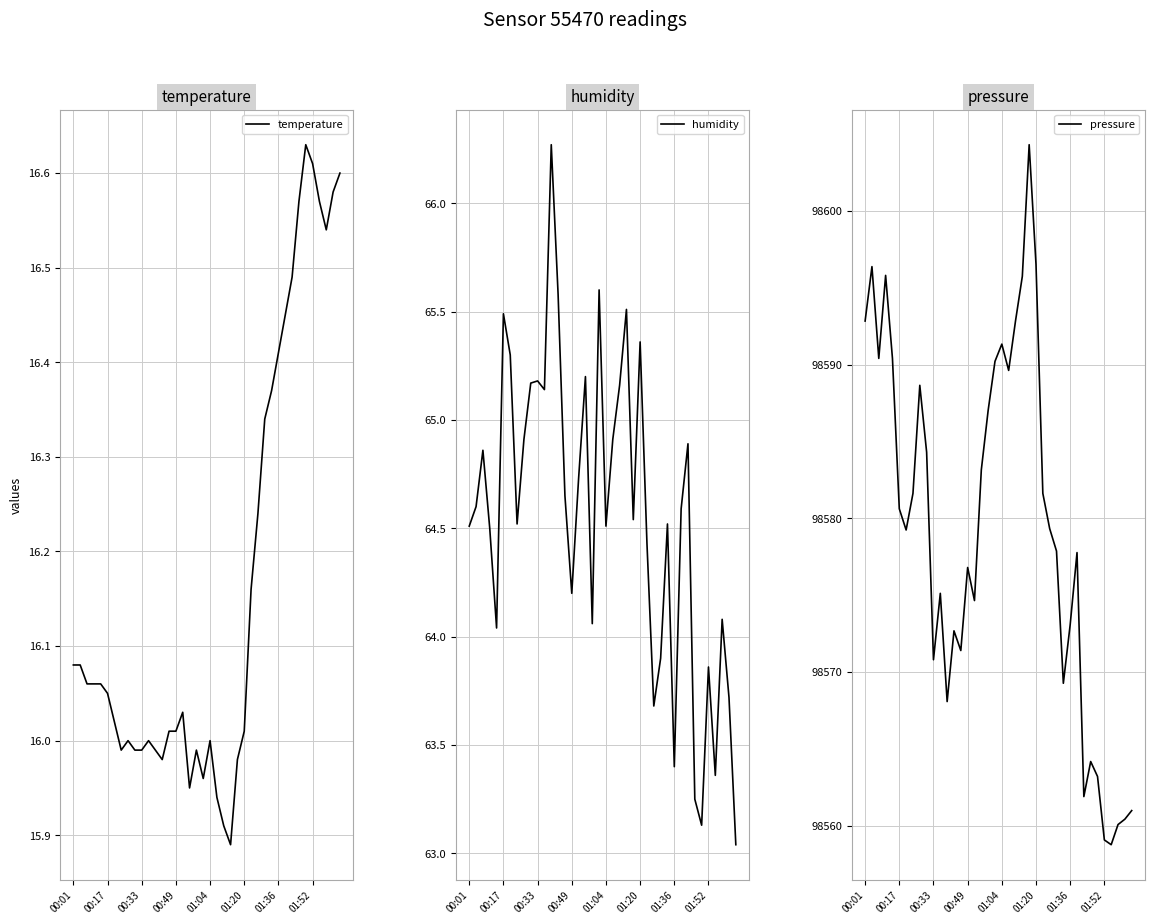

Reading left to right, what are all the values shown in this chart?

temperature: 16.1	16.1	16.1	16.1	16.1	16.1	16.0	16.0	16.0	16.0	16.0	16.0	16.0	16.0	16.0	16.0	16.0	15.9	16.0	16.0	16.0	15.9	15.9	15.9	16.0	16.0	16.2	16.2	16.3	16.4	16.4	16.4	16.5	16.6	16.6	16.6	16.6	16.5	16.6	16.6
humidity: 64.5	64.6	64.9	64.5	64.0	65.5	65.3	64.5	64.9	65.2	65.2	65.1	66.3	65.6	64.7	64.2	64.7	65.2	64.1	65.6	64.5	64.9	65.2	65.5	64.5	65.4	64.4	63.7	63.9	64.5	63.4	64.6	64.9	63.2	63.1	63.9	63.4	64.1	63.7	63.0
pressure: 98592.8	98596.4	98590.4	98595.8	98590.4	98580.6	98579.2	98581.6	98588.7	98584.3	98570.8	98575.1	98568.1	98572.7	98571.4	98576.8	98574.7	98583.2	98587.0	98590.2	98591.3	98589.6	98592.8	98595.8	98604.3	98596.5	98581.6	98579.3	98577.9	98569.3	98573.1	98577.8	98561.9	98564.2	98563.2	98559.1	98558.8	98560.1	98560.4	98561.0